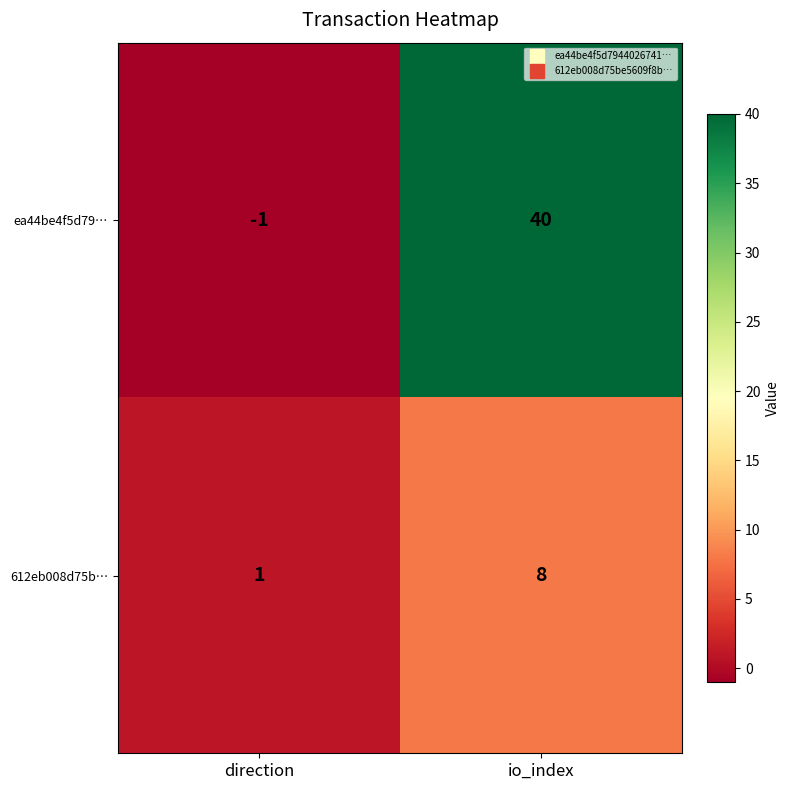

Between direction and io_index, which series saw the biggest shift?

ea44be4f5d79…